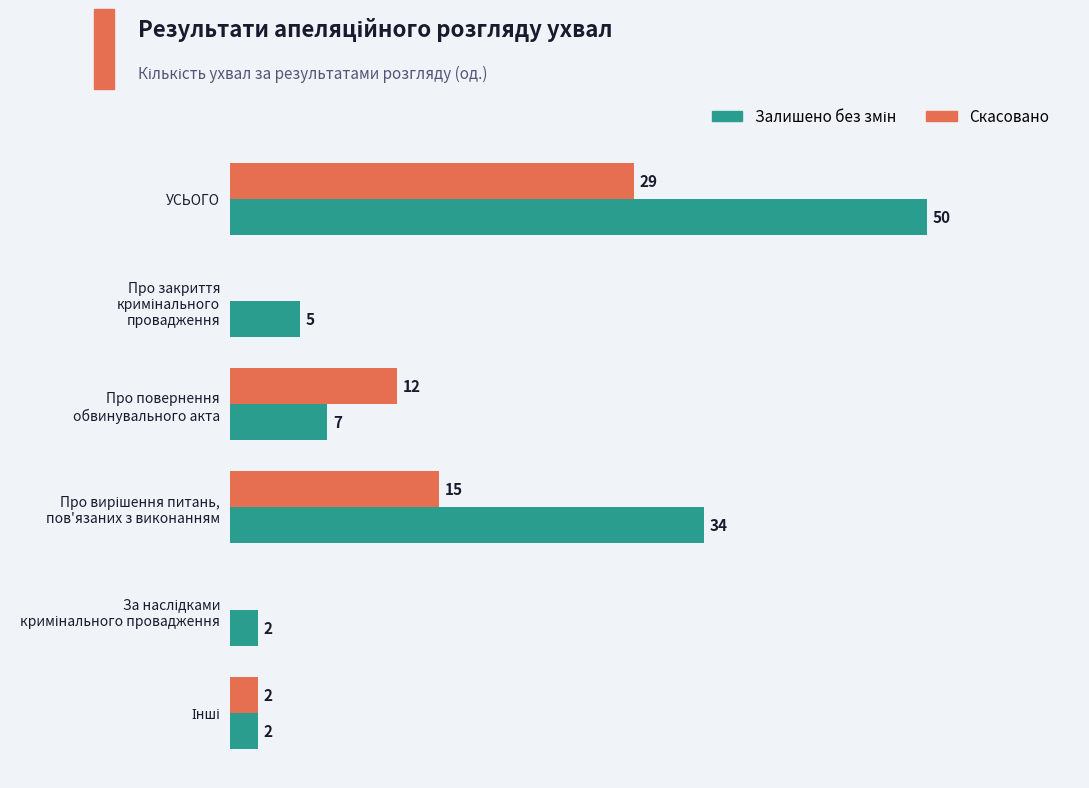

At which category is the sum across all series the highest?

УСЬОГО